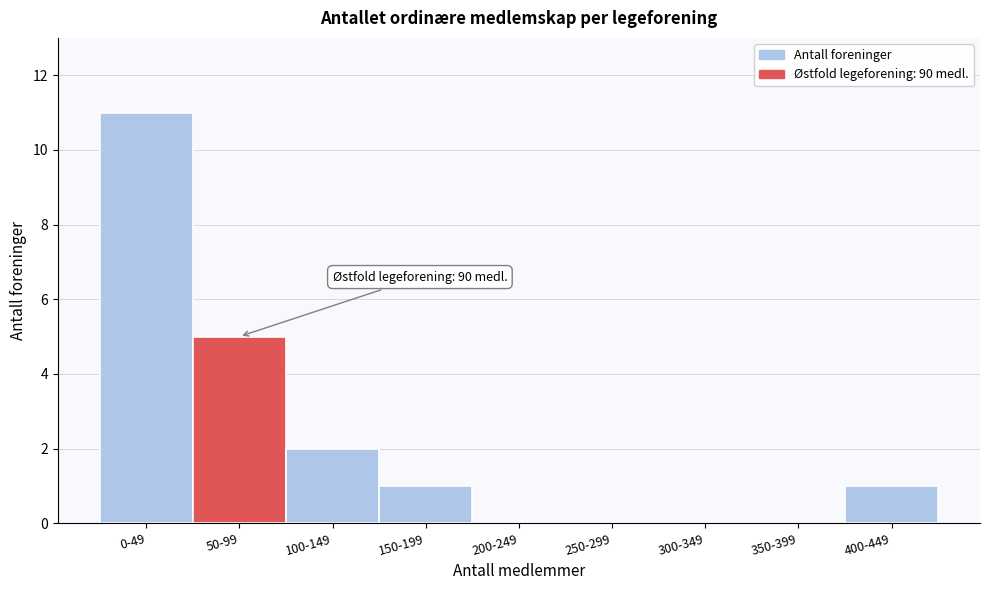

Reading left to right, what are all the values shown in this chart?

0-49=11	50-99=5	100-149=2	150-199=1	200-249=0	250-299=0	300-349=0	350-399=0	400-449=1